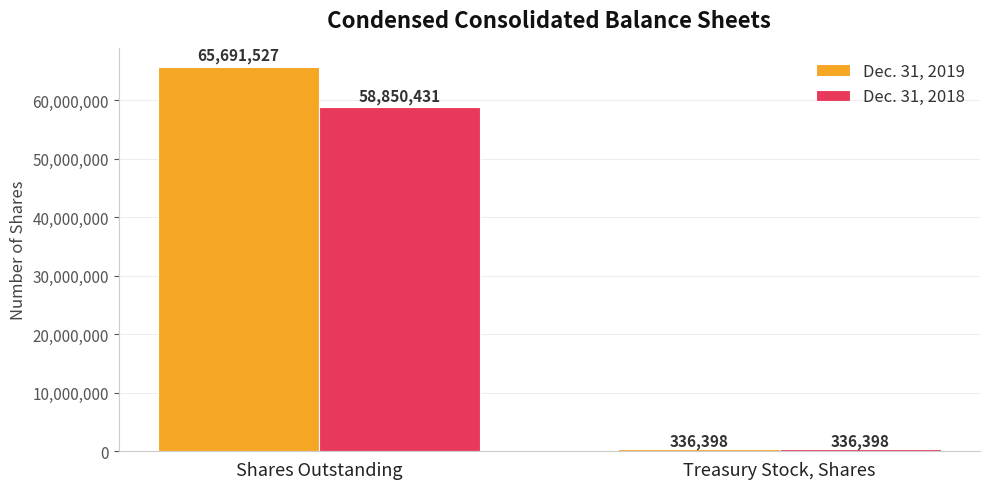

Reading left to right, list all the values displayed in this chart.

Dec. 31, 2019: 65691527	336398
Dec. 31, 2018: 58850431	336398